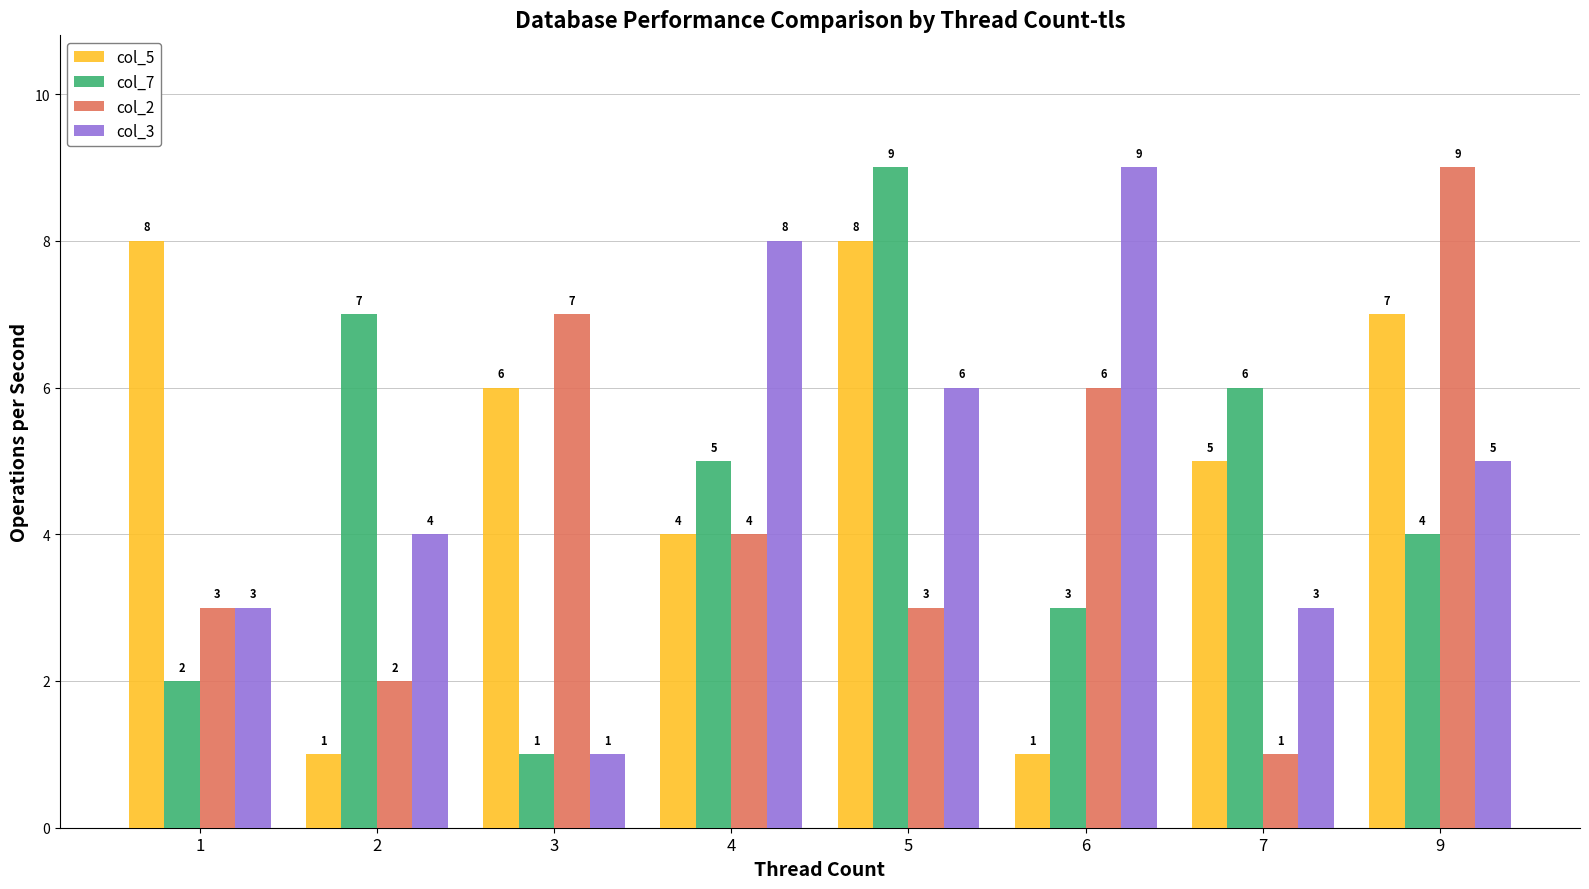

Count the col_5 values in the range 4 to 8.

6